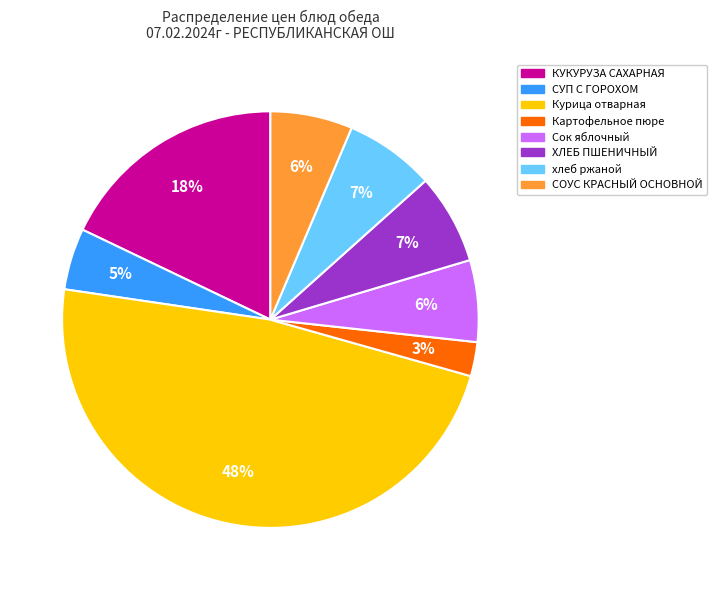

Do Картофельное пюре and хлеб ржаной together represent more than half of the pie?

No